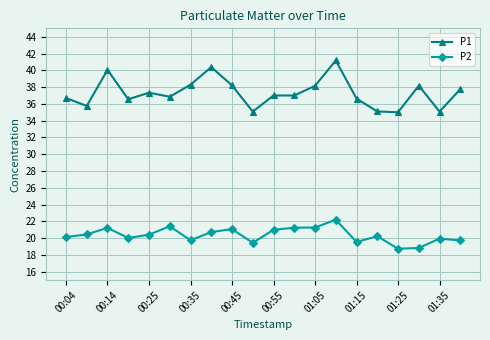

True or false: P1 has more than 2 points higher than both neighbors.

True